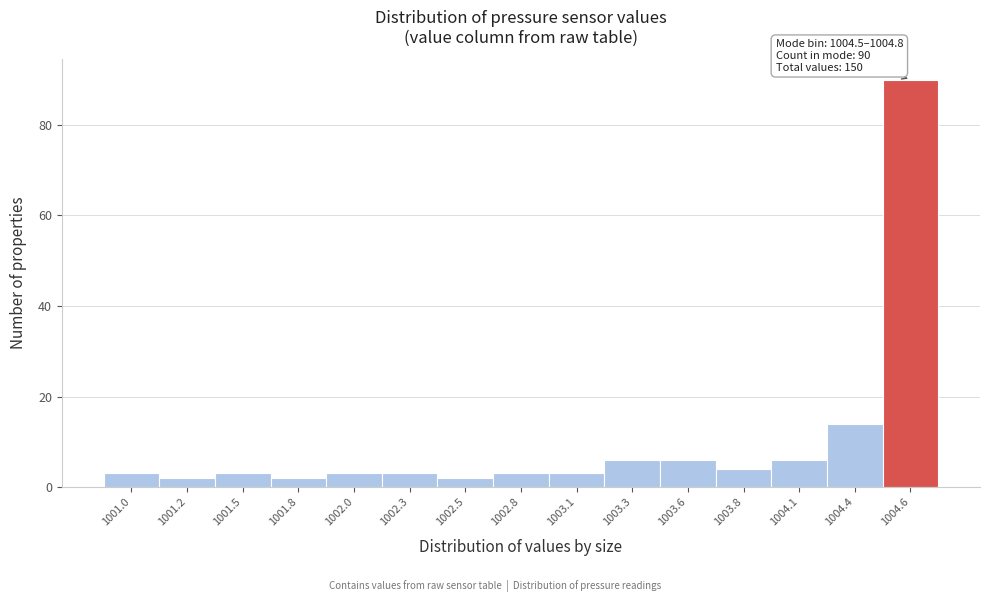

Which range on the x-axis has the tallest bar?

1004.49 to 1004.75